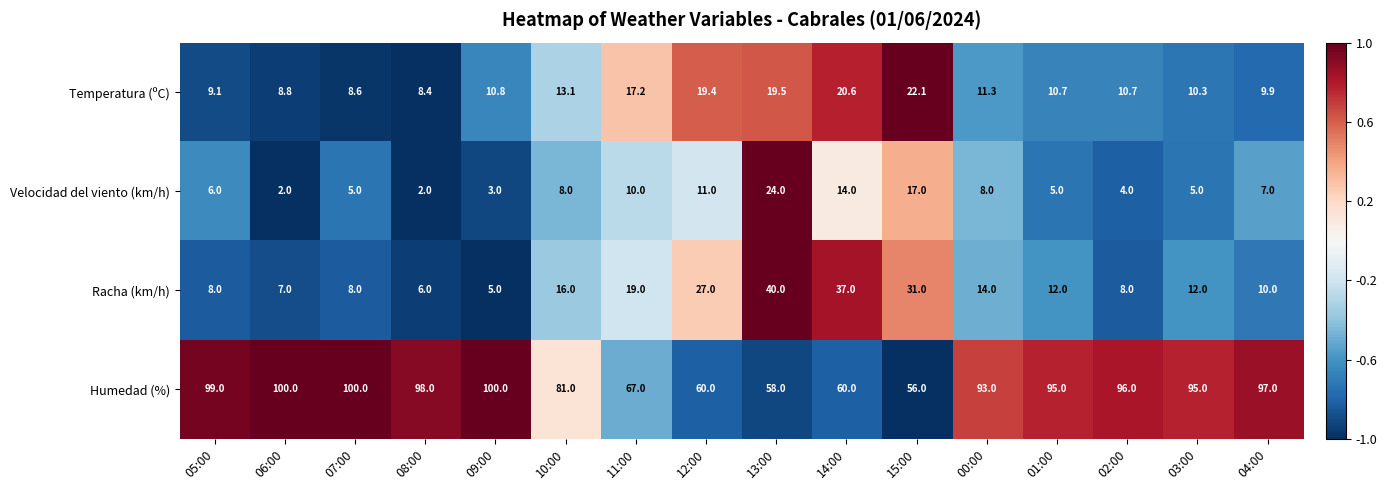

What is the sum of the Temperatura (ºC) values at 15:00 and 04:00?

32.0